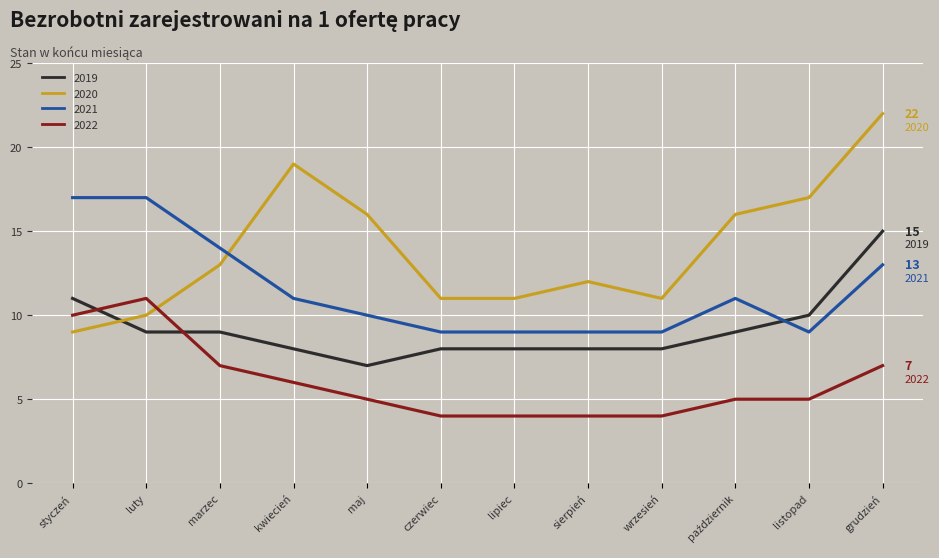

Which series has the largest range (max minus min)?

2020